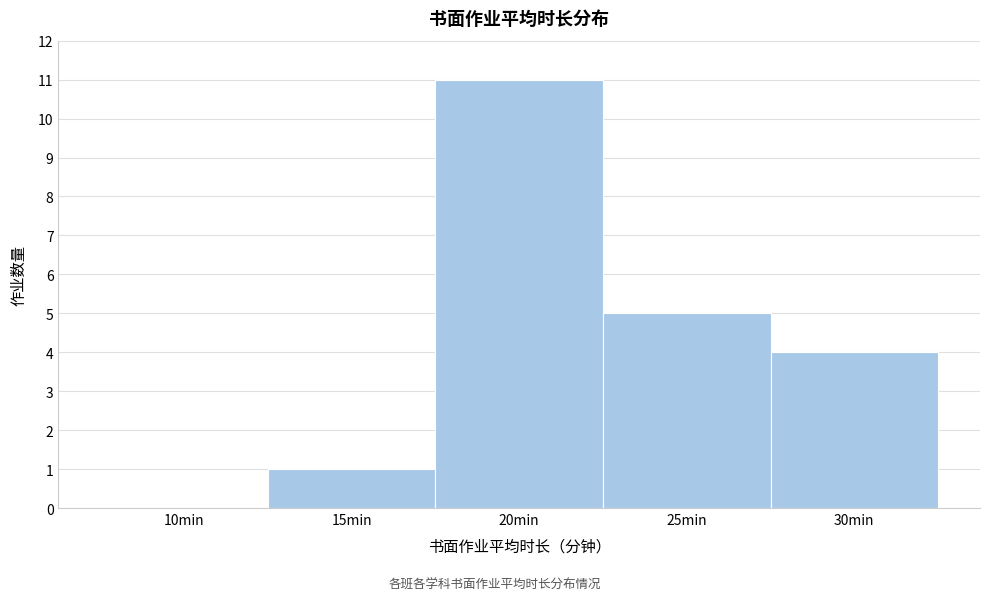

Reading right to left, extract all data points from this chart.

30min=4	25min=5	20min=11	15min=1	10min=0